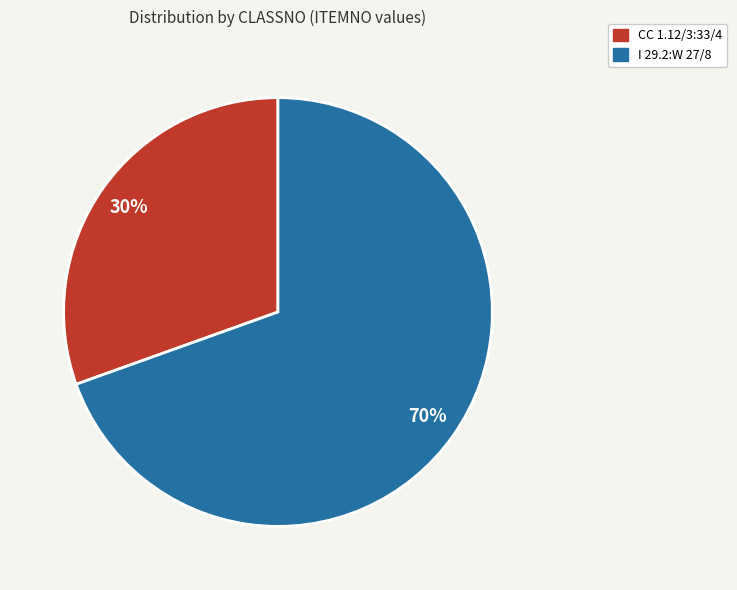

How many segments does this pie chart have?

2